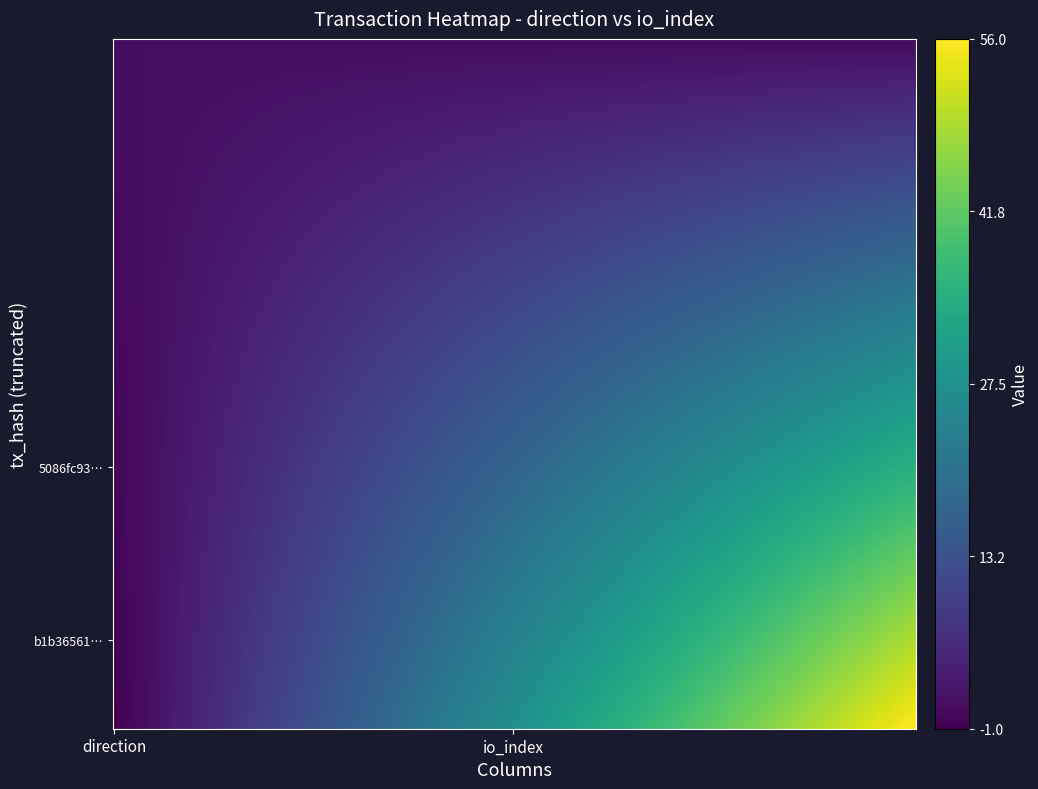

How many b1b36561074363ac97faa56882e7e9696fd087c values are between -1 and 56?

2